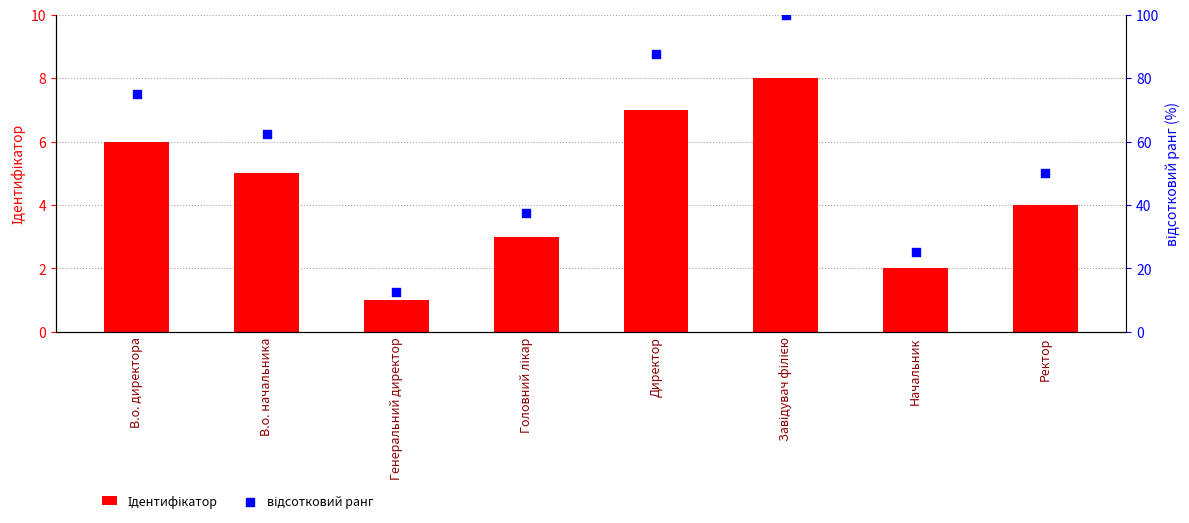

Which series reaches the minimum Y coordinate?

Ідентифікатор